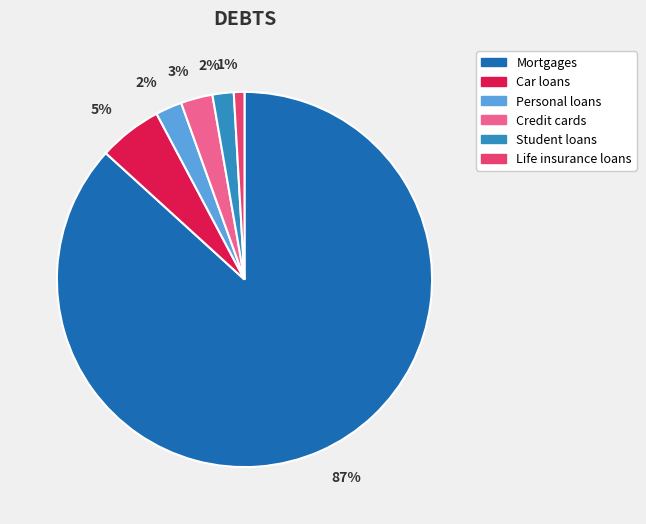

How many segments does this pie chart have?

6